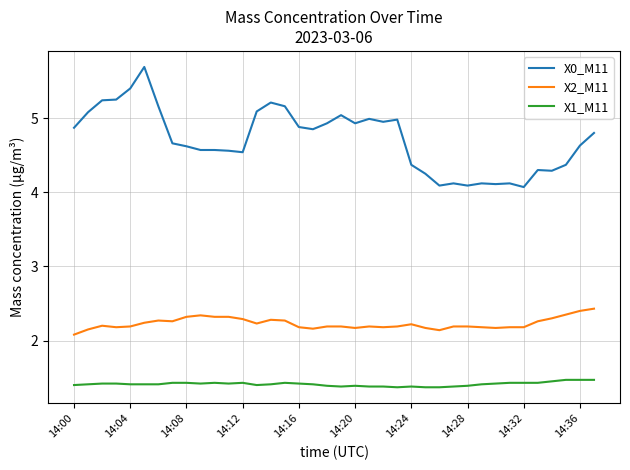

Which series has the largest total across all categories?

X0_M11